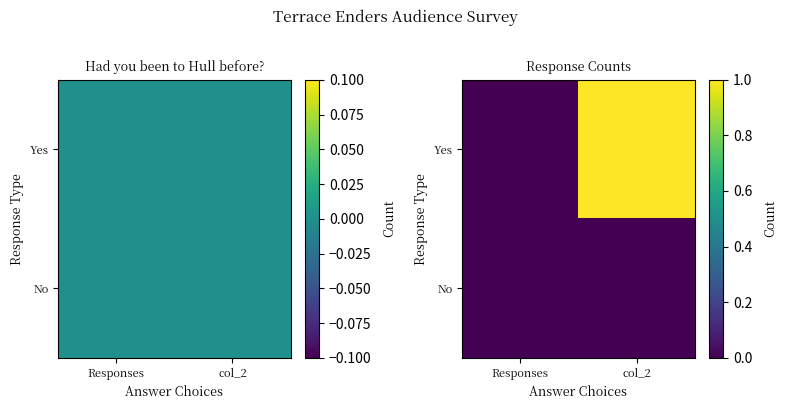

True or false: Yes has a value of 0 at Responses.

True